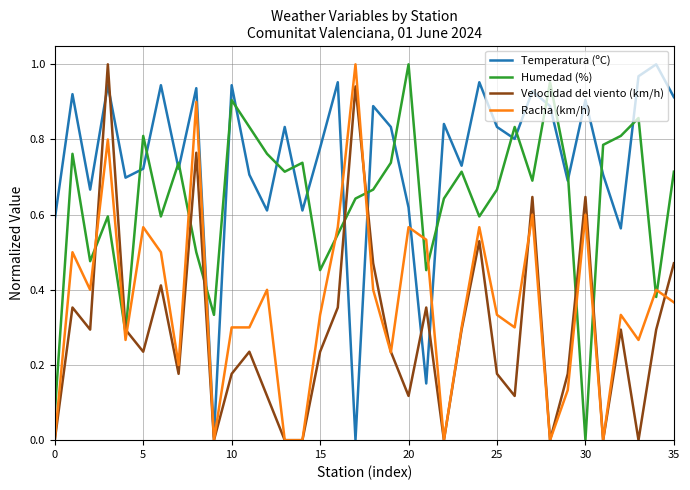

Rank the series by their average value, from lowest to highest.

Velocidad del viento (km/h), Racha (km/h), Humedad (%), Temperatura (ºC)